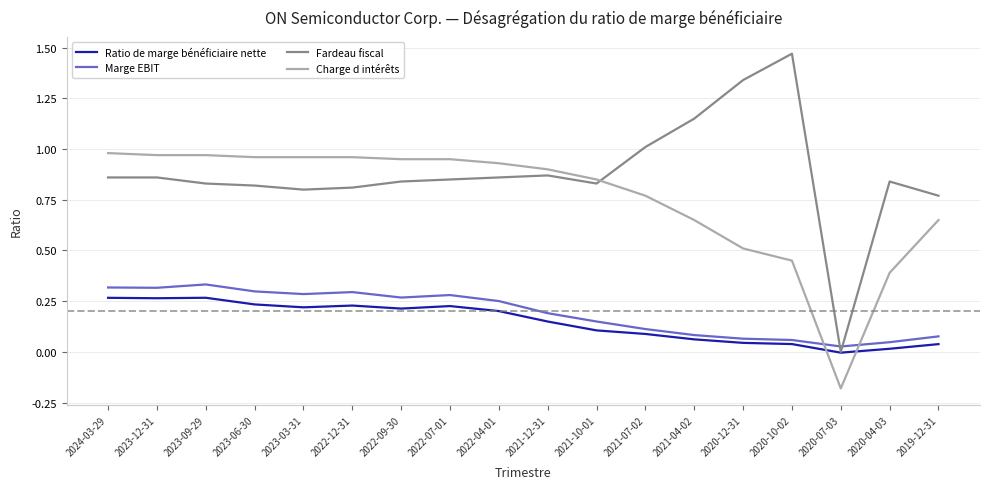

Which series has the largest range (max minus min)?

Fardeau fiscal